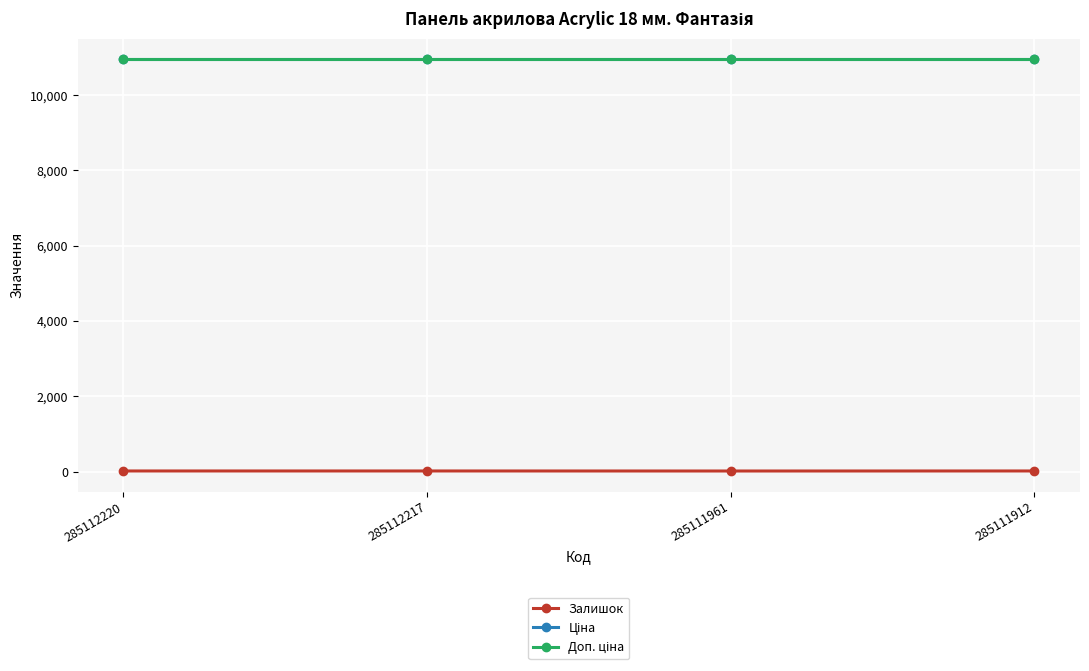

What is the sum of the Залишок values at 285111912 and 285112217?

36.0